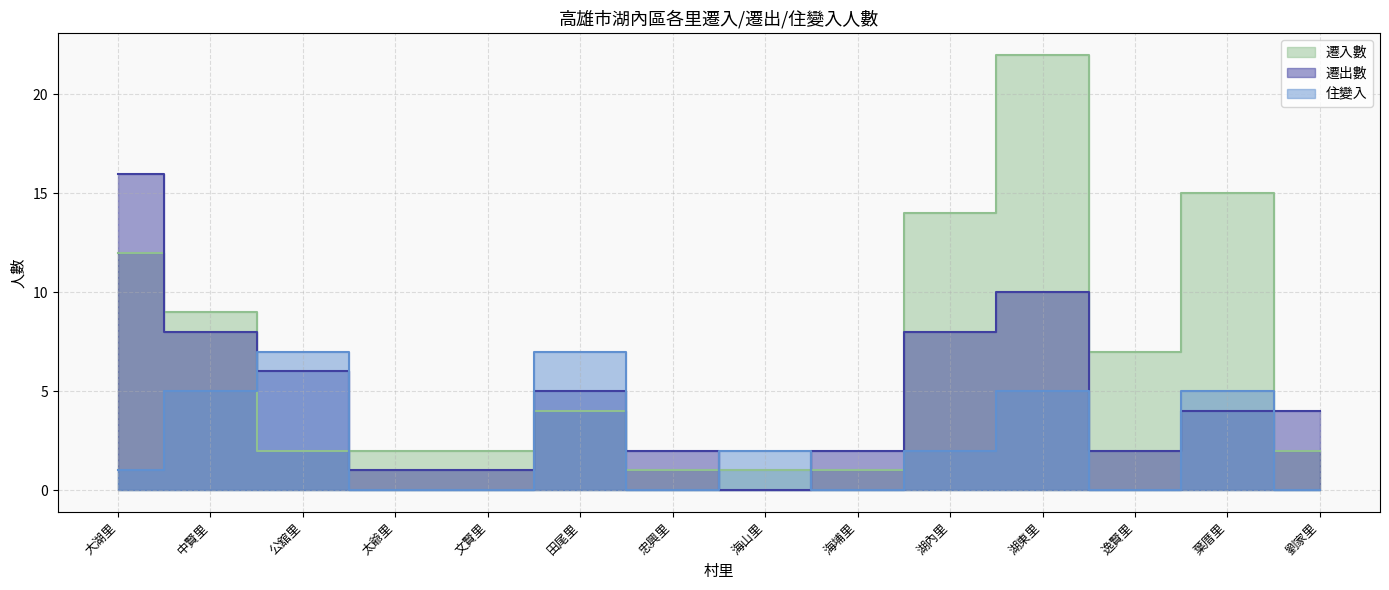

Count the 住變入 values in the range 0 to 5.

12